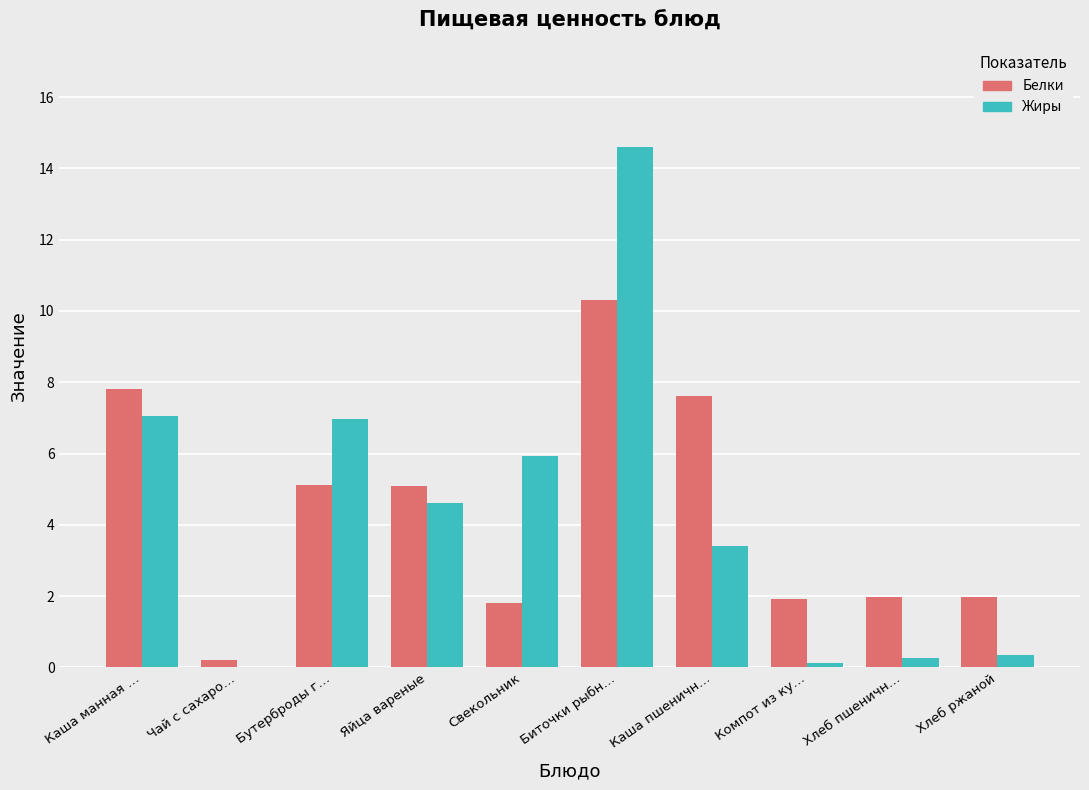

What is the sum of the Белки values at Биточки рыбн… and Свекольник?

12.1